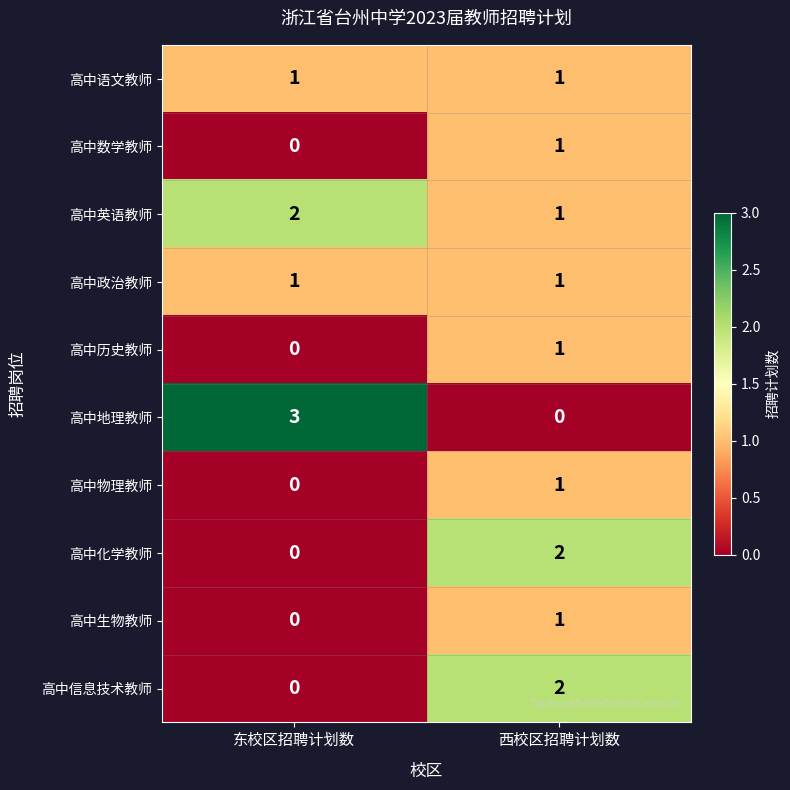

True or false: 高中语文教师 has a value of 1 at 东校区招聘计划数.

True